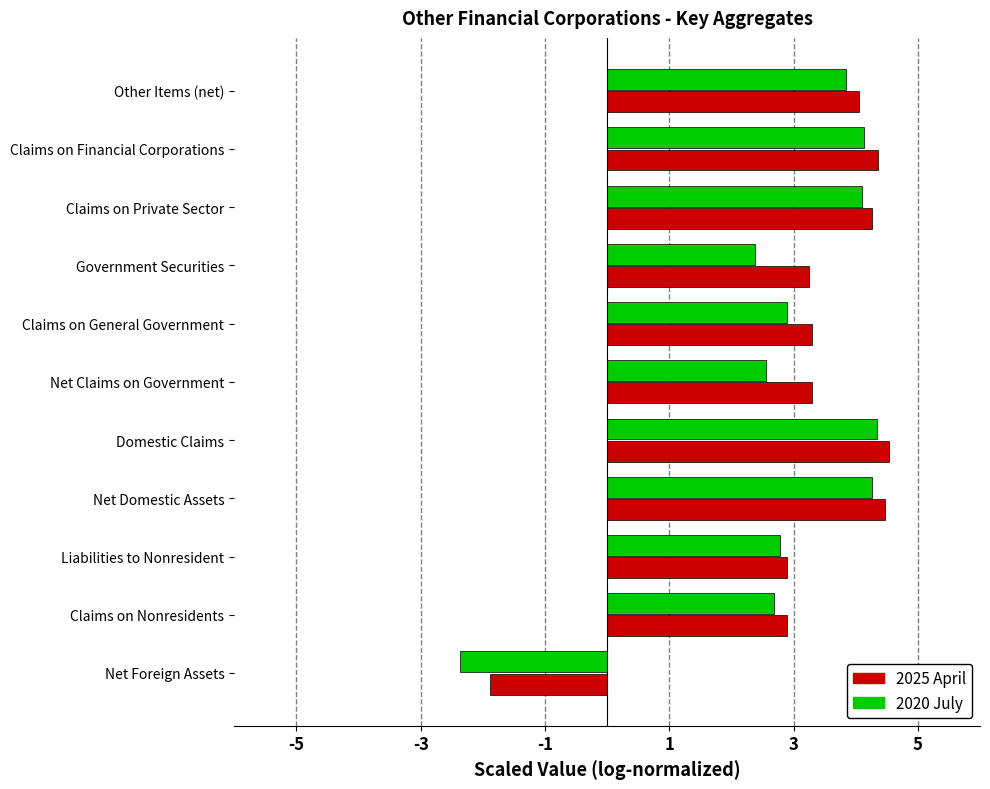

What is the sum of all 2020 July values?

31.6